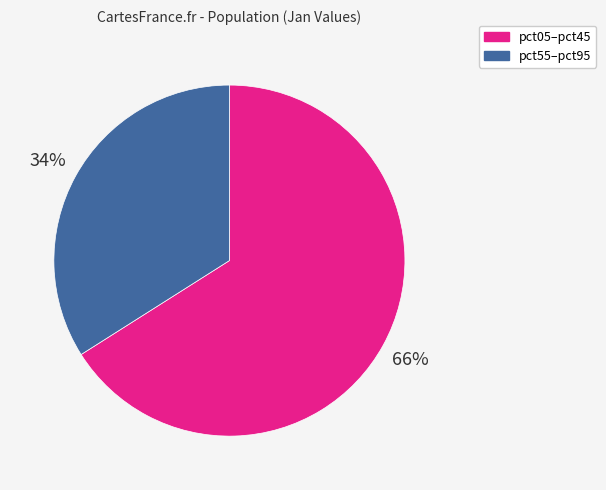

Is there any slice that represents more than half of the pie?

Yes